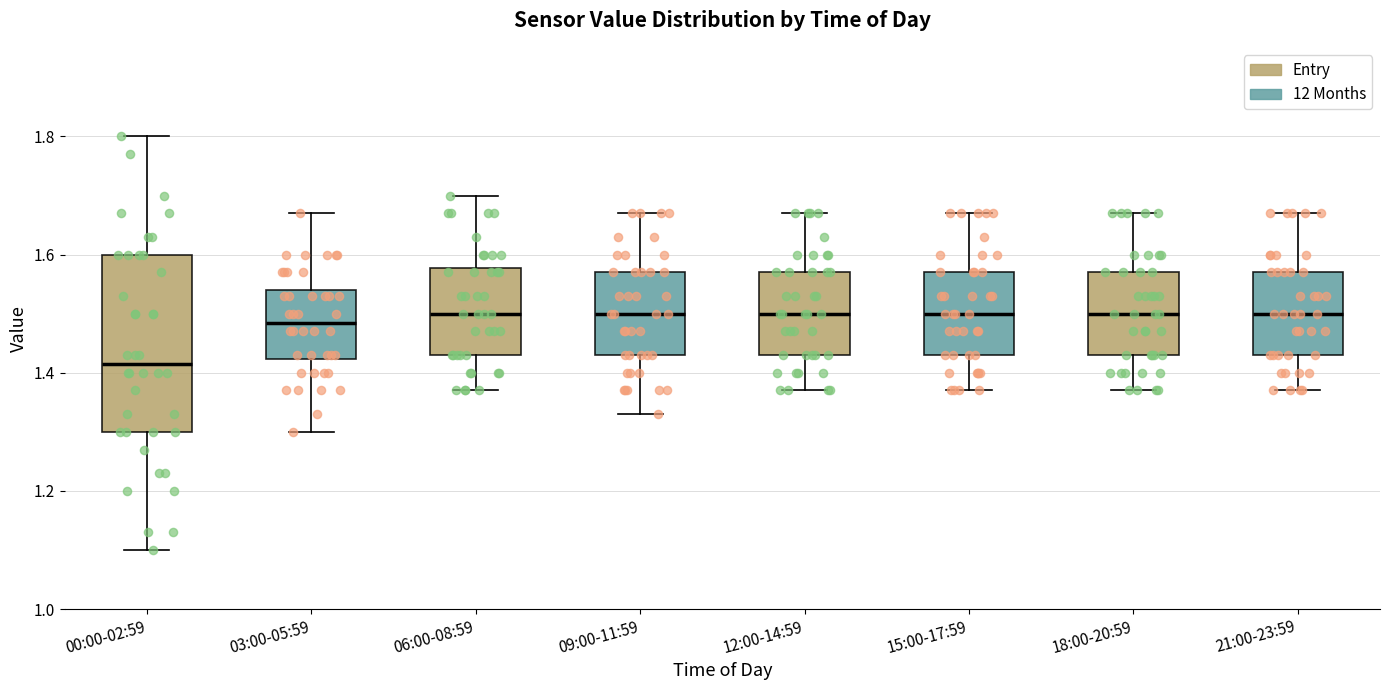

Where does the lower whisker of the box for 00:00-02:59 end on the y-axis? The values are not printed on the chart, so give them approximately, as read against the axis.

1.10